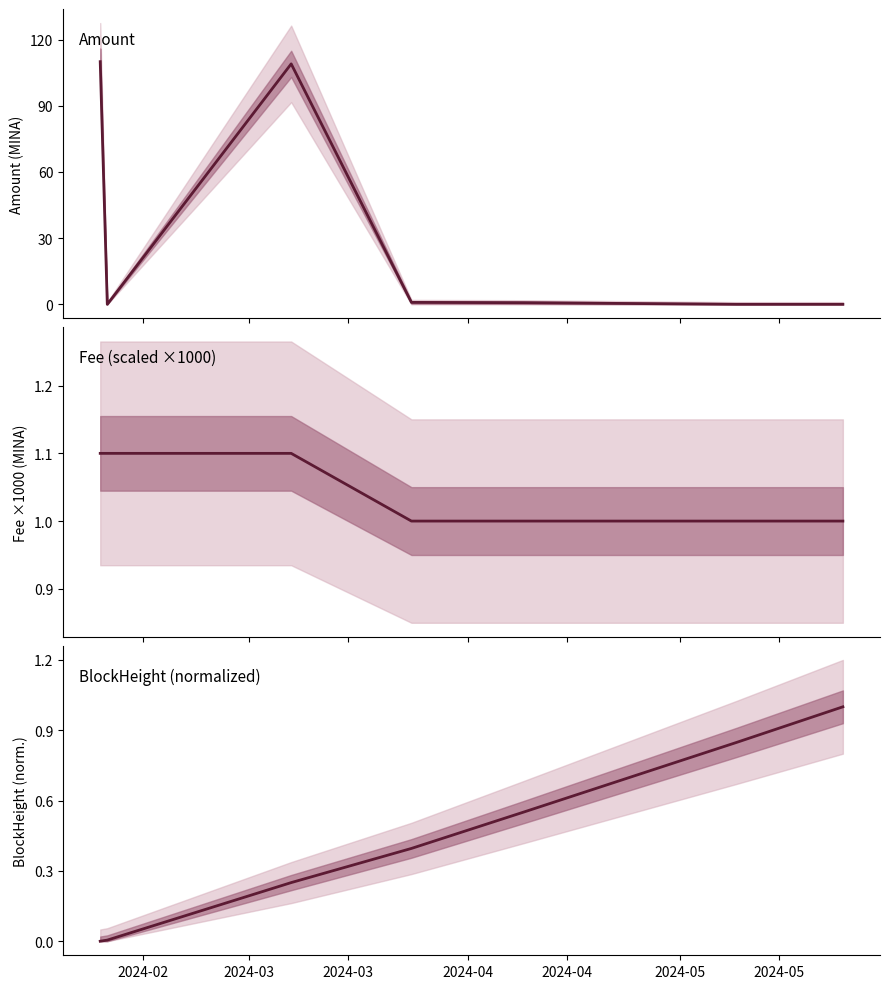

What is the total value across all series at 2024-04?

2.3